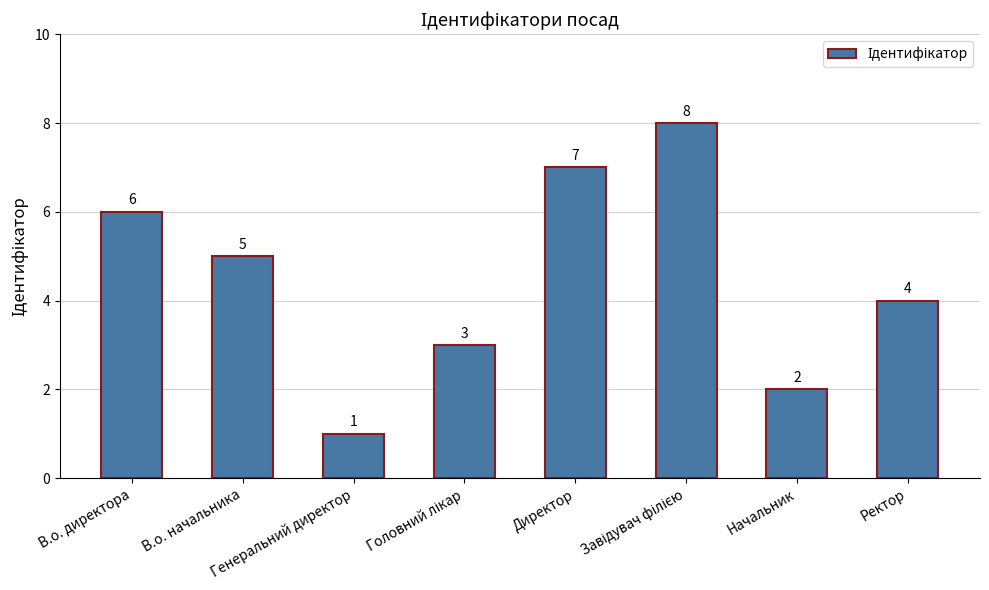

What is the difference between the maximum and second lowest values?

6